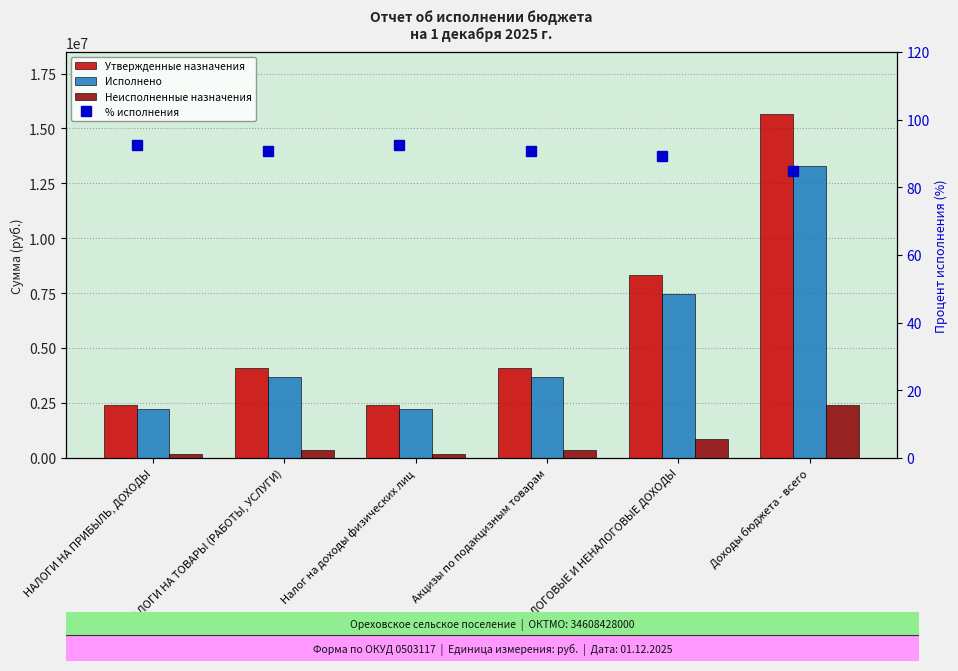

The value of Исполнено at Доходы бюджета - всего is 13270809.3. True or false?

True